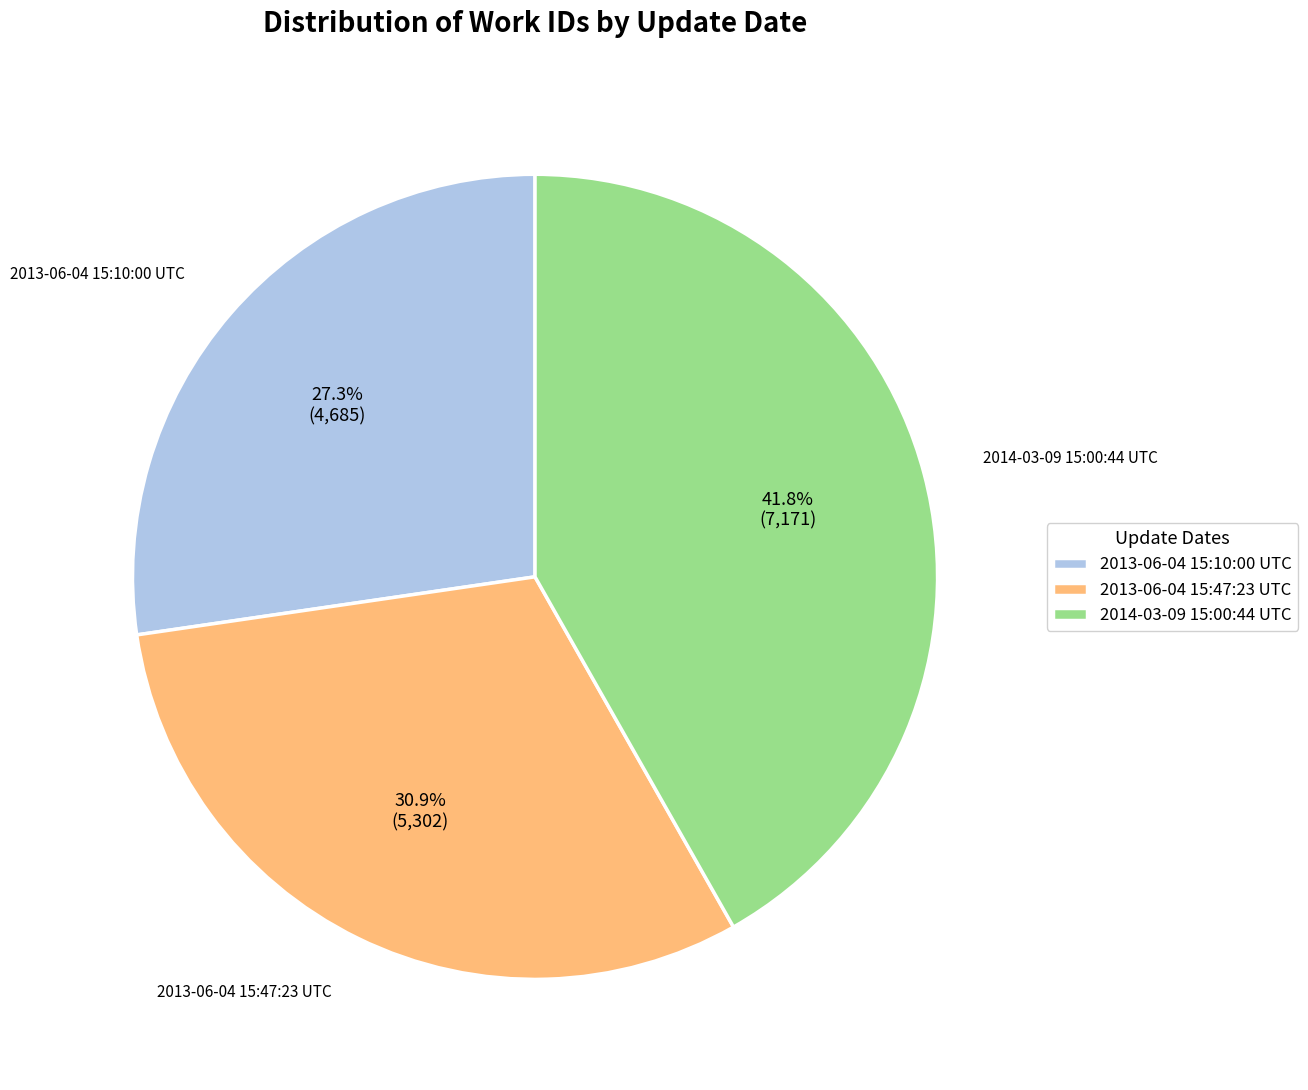

Approximately how many times larger is the value at 2013-06-04 15:47:23 UTC compared to 2014-03-09 15:00:44 UTC?

0.7